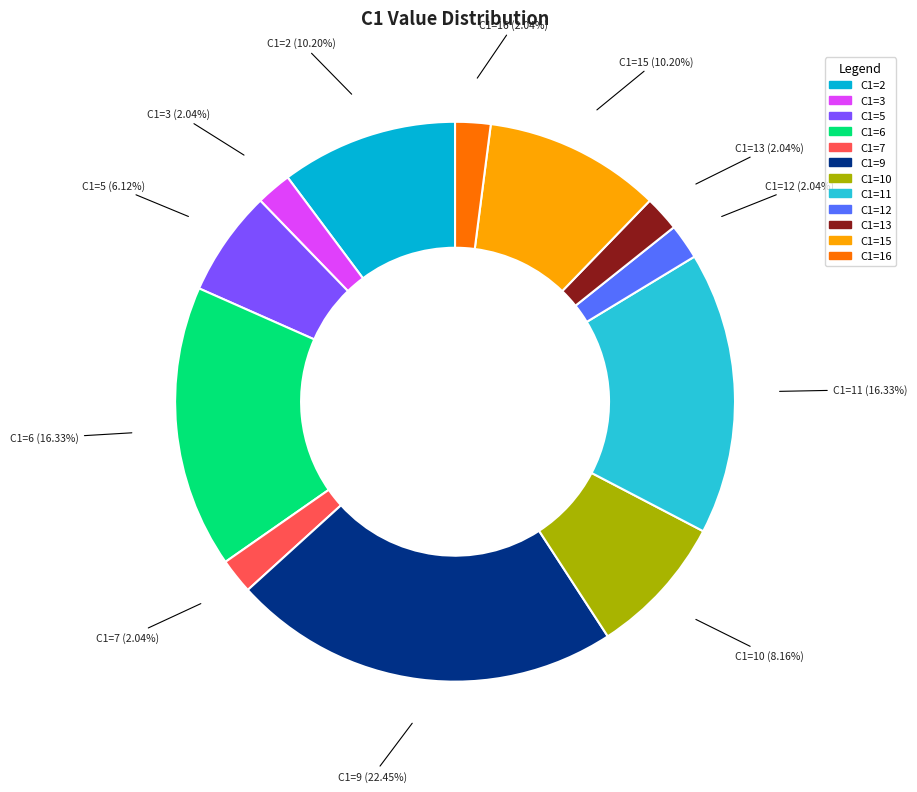

Is there a majority slice in this chart?

No